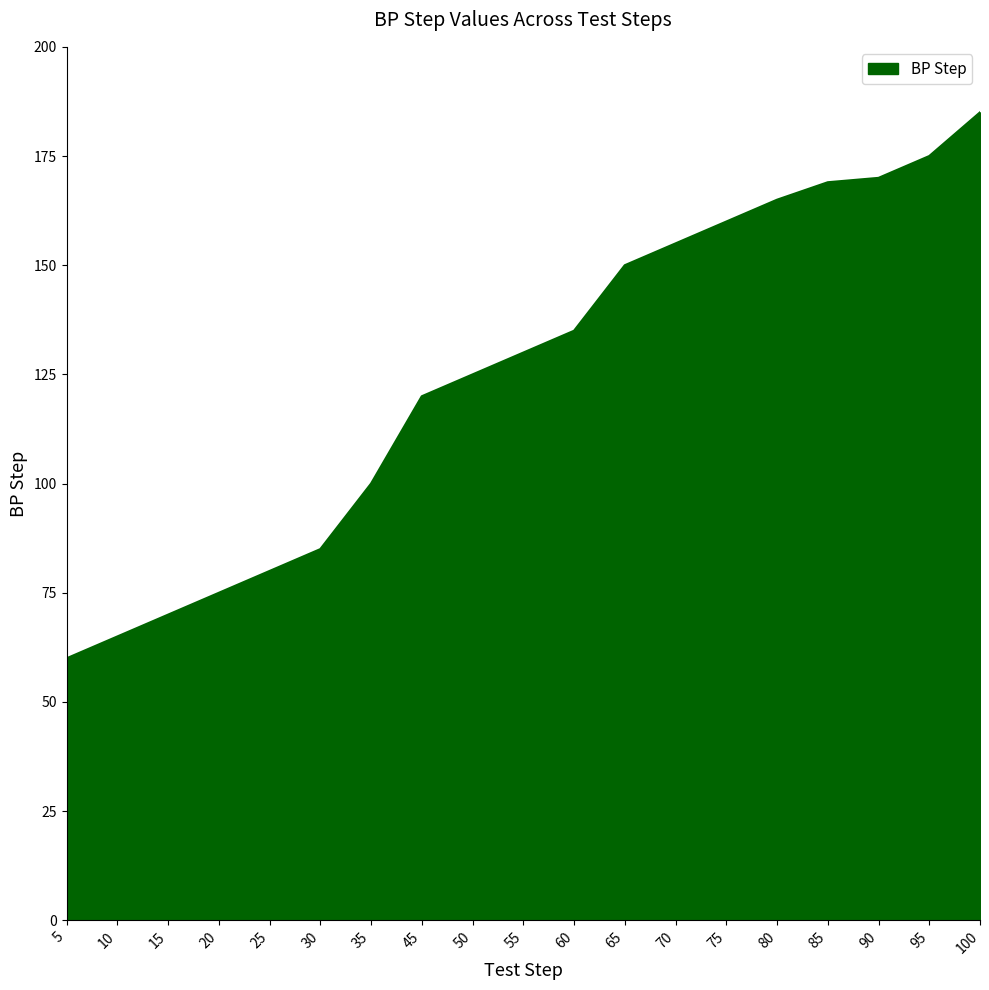

Which label corresponds to the smallest value in the chart?

5